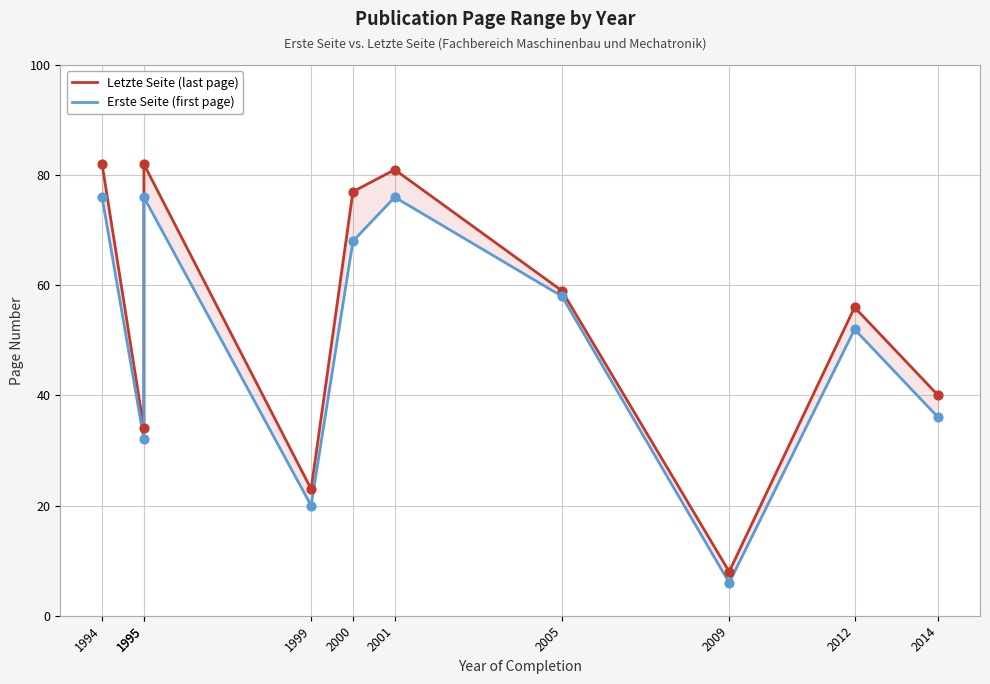

What is the total value across all series at 2009?

14